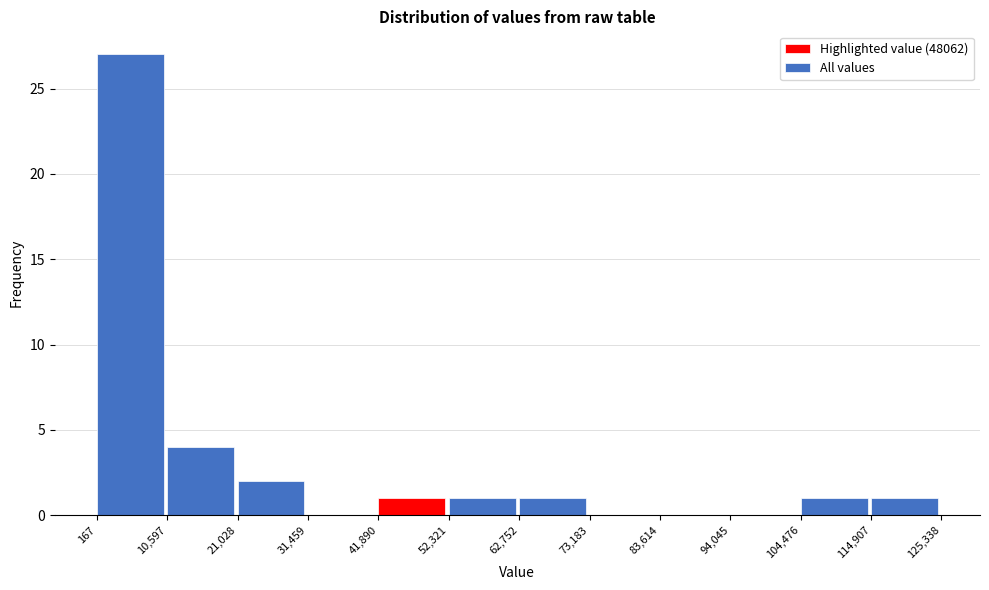

Reading left to right, list every bar in this chart as the range it spans on the x-axis followed by its height. The values are not printed on the chart, so give them approximately, as read against the axis.

167 to 10,597: 27
10,597 to 21,028: 4
21,028 to 31,459: 2
31,459 to 41,890: 0
41,890 to 52,321: 1
52,321 to 62,752: 1
62,752 to 73,183: 1
73,183 to 83,614: 0
83,614 to 94,045: 0
94,045 to 104,476: 0
104,476 to 114,907: 1
114,907 to 125,338: 1